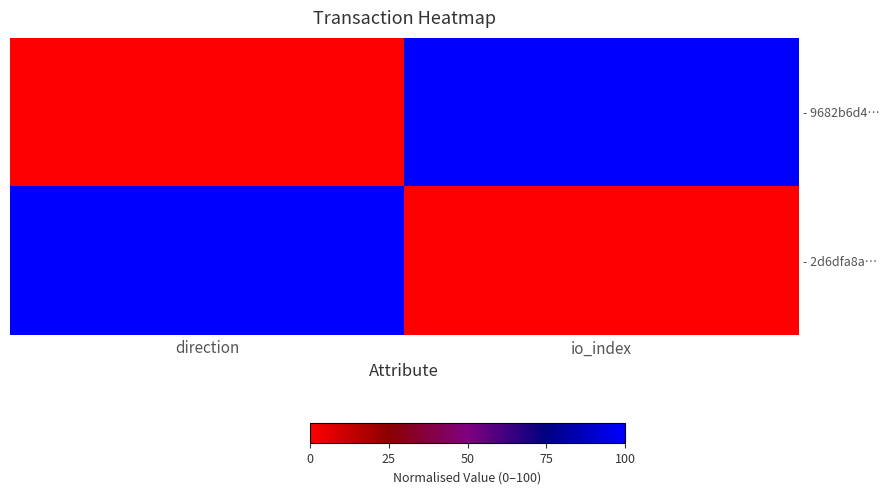

What is the total value across all series at direction?

100